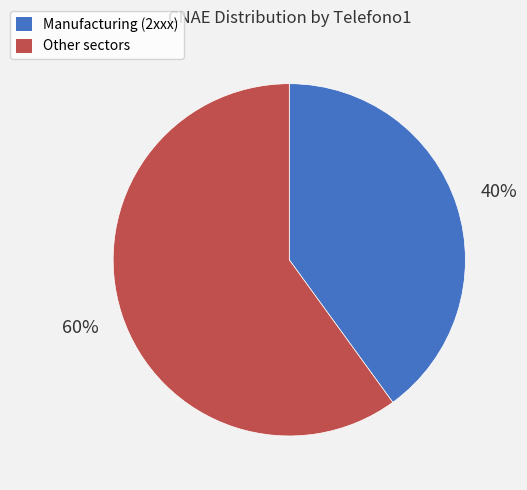

Is there a majority slice in this chart?

Yes